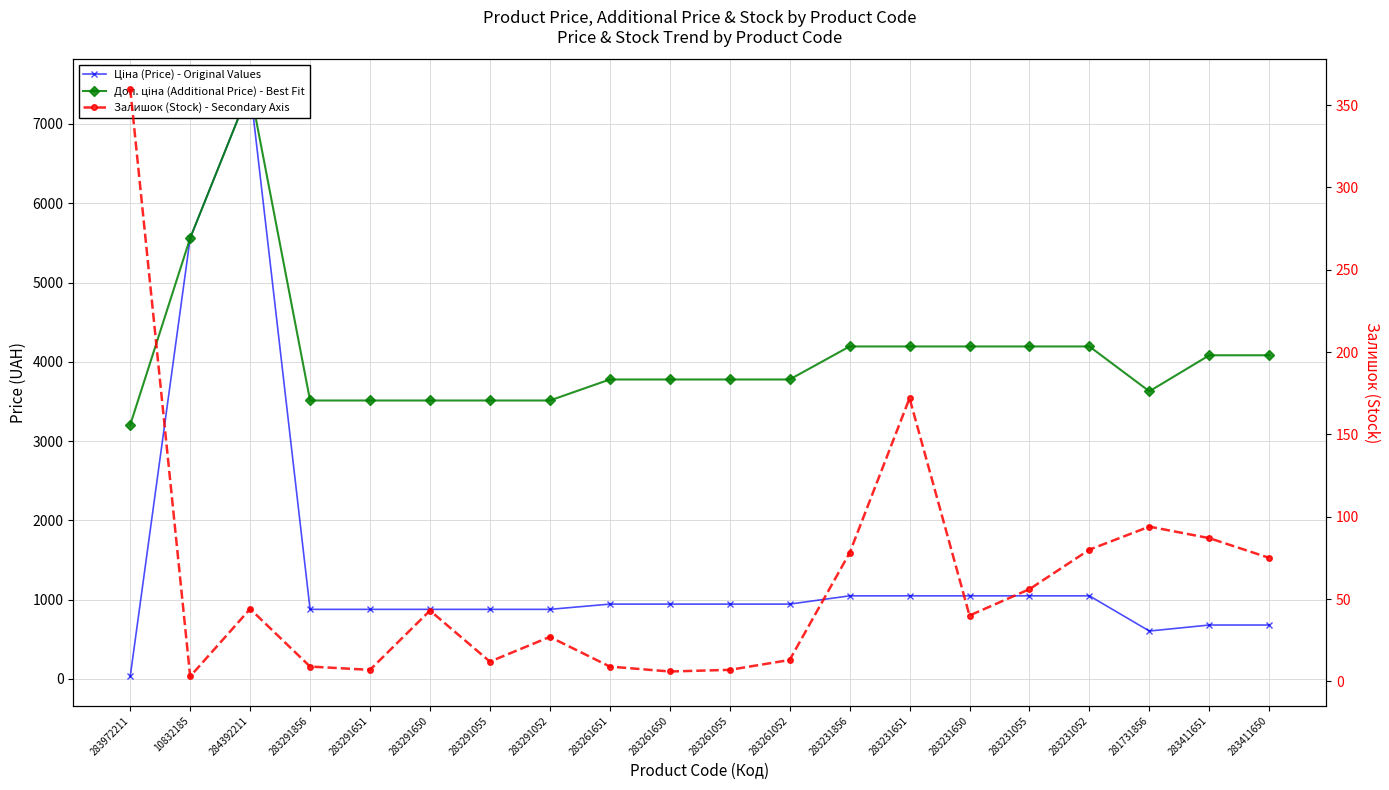

True or false: Залишок (Stock) - Secondary Axis and Доп. ціна (Additional Price) - Best Fit cross at least once.

False